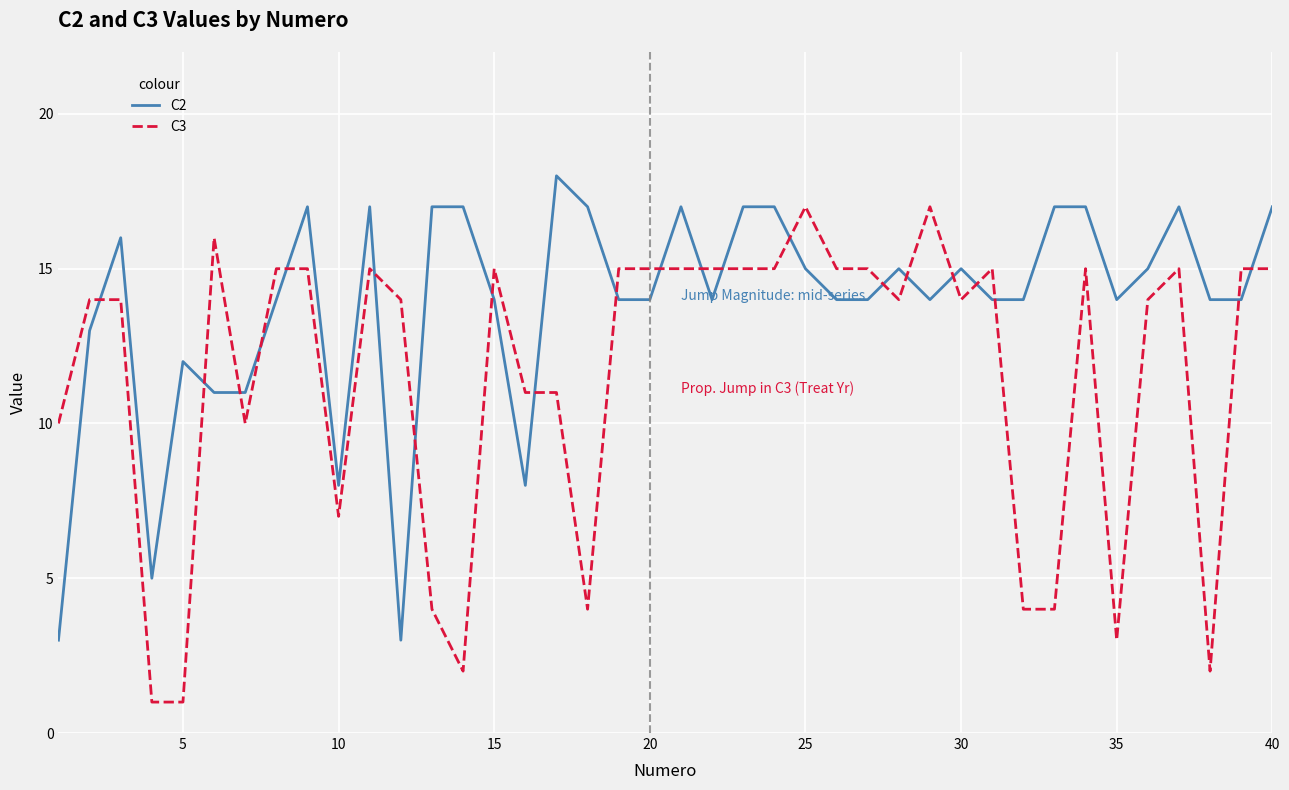

Reading left to right, what are all the values shown in this chart?

C2: 3	13	16	5	12	11	11	14	17	8	17	3	17	17	14	8	18	17	14	14	17	14	17	17	15	14	14	15	14	15	14	14	17	17	14	15	17	14	14	17
C3: 10	14	14	1	1	16	10	15	15	7	15	14	4	2	15	11	11	4	15	15	15	15	15	15	17	15	15	14	17	14	15	4	4	15	3	14	15	2	15	15